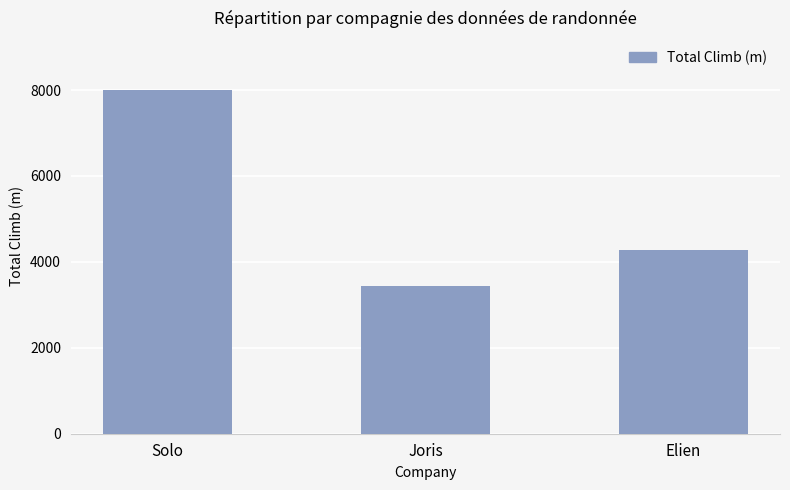

Read the value at Joris.

3450